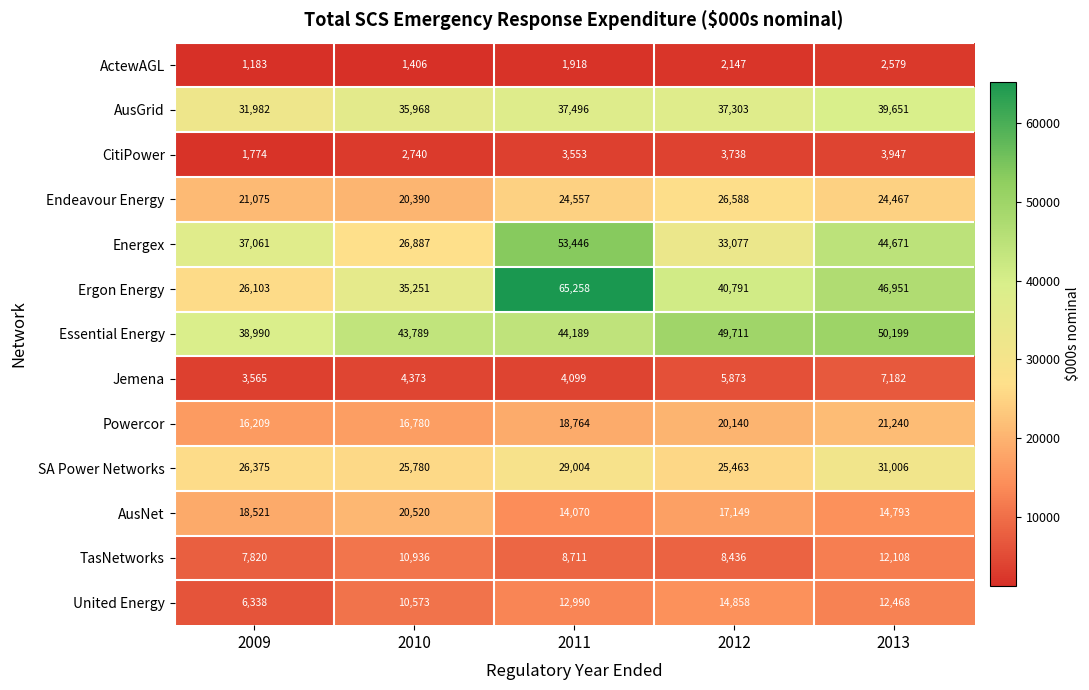

List the labels in order of Jemena value, smallest first.

2009, 2011, 2010, 2012, 2013